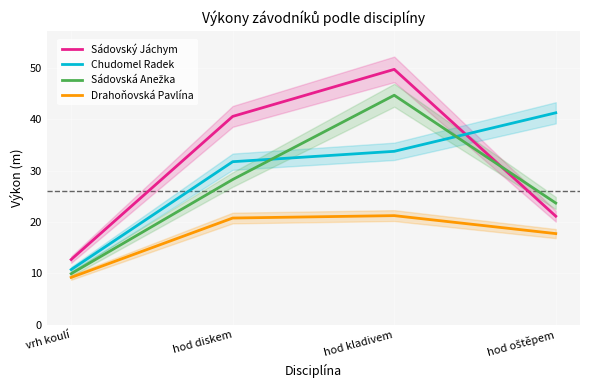

Reading left to right, extract all data points from this chart.

Sádovský Jáchym: 12.7	40.5	49.7	21.1
Chudomel Radek: 10.7	31.7	33.8	41.2
Sádovská Anežka: 9.9	28.3	44.7	23.7
Drahoňovská Pavlína: 9.2	20.8	21.2	17.7